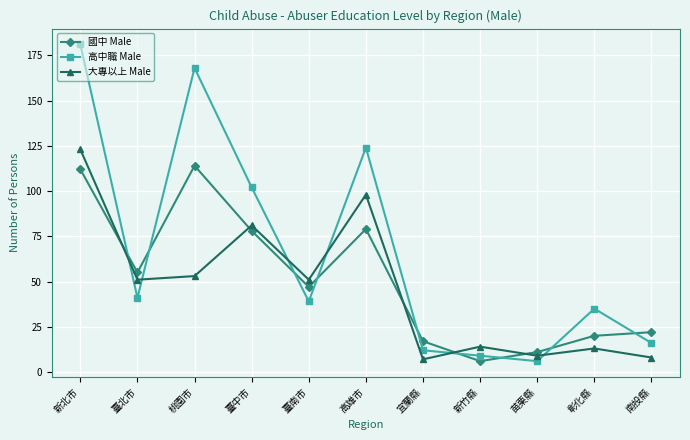

Is it true that 高中職 Male equals 181 at 新北市?

True